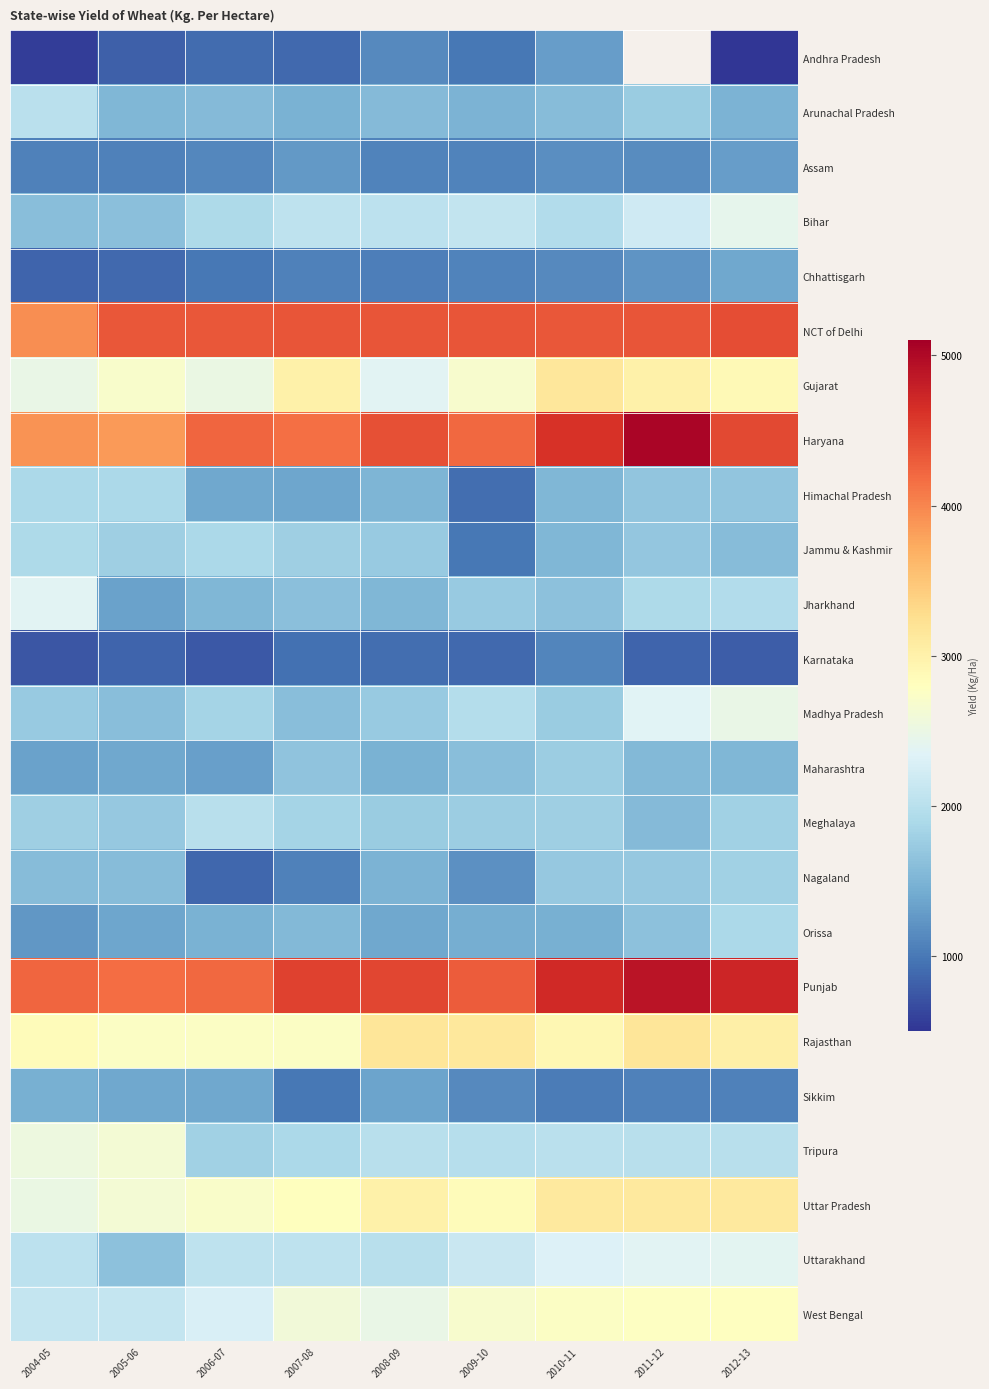

What is the spread (max minus min) of values at 2004-05?

3665.0